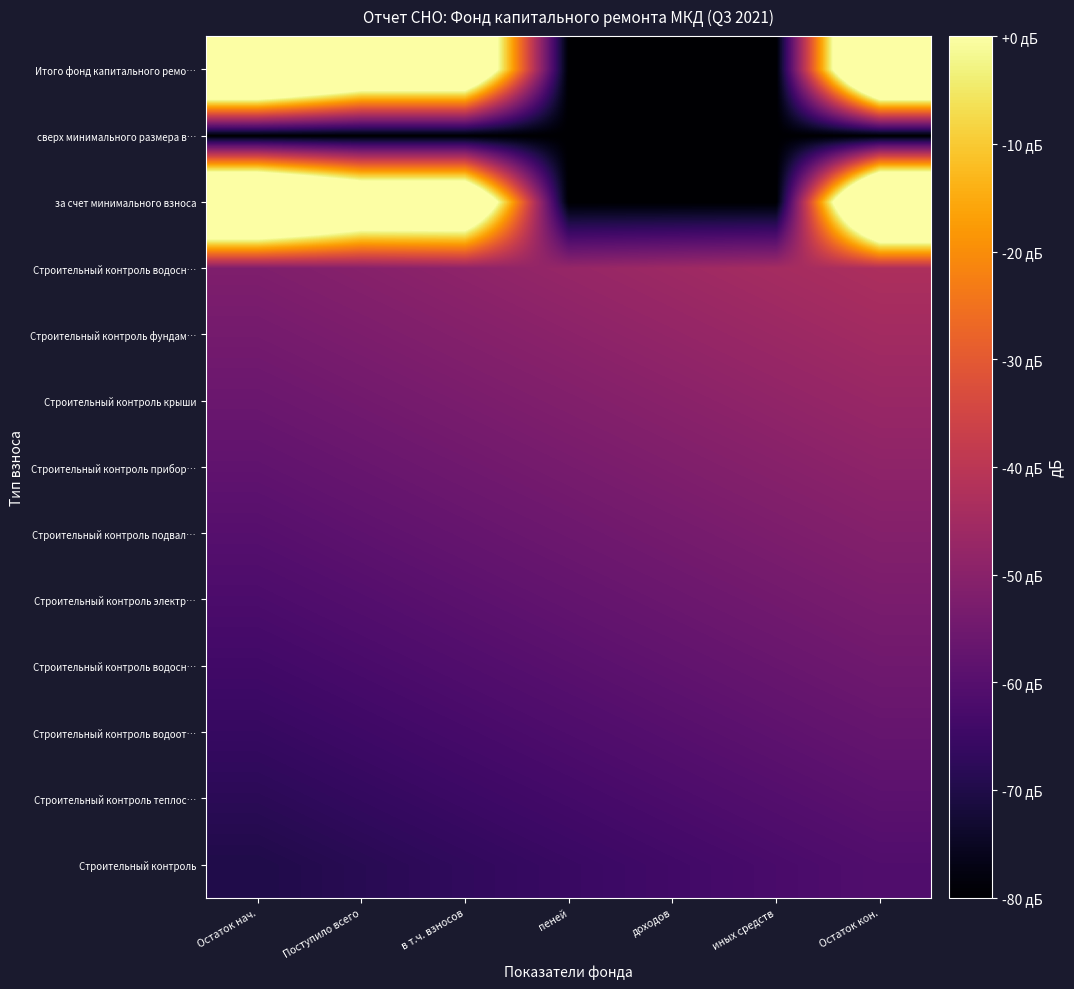

At which category is the sum across all series the highest?

Остаток кон.